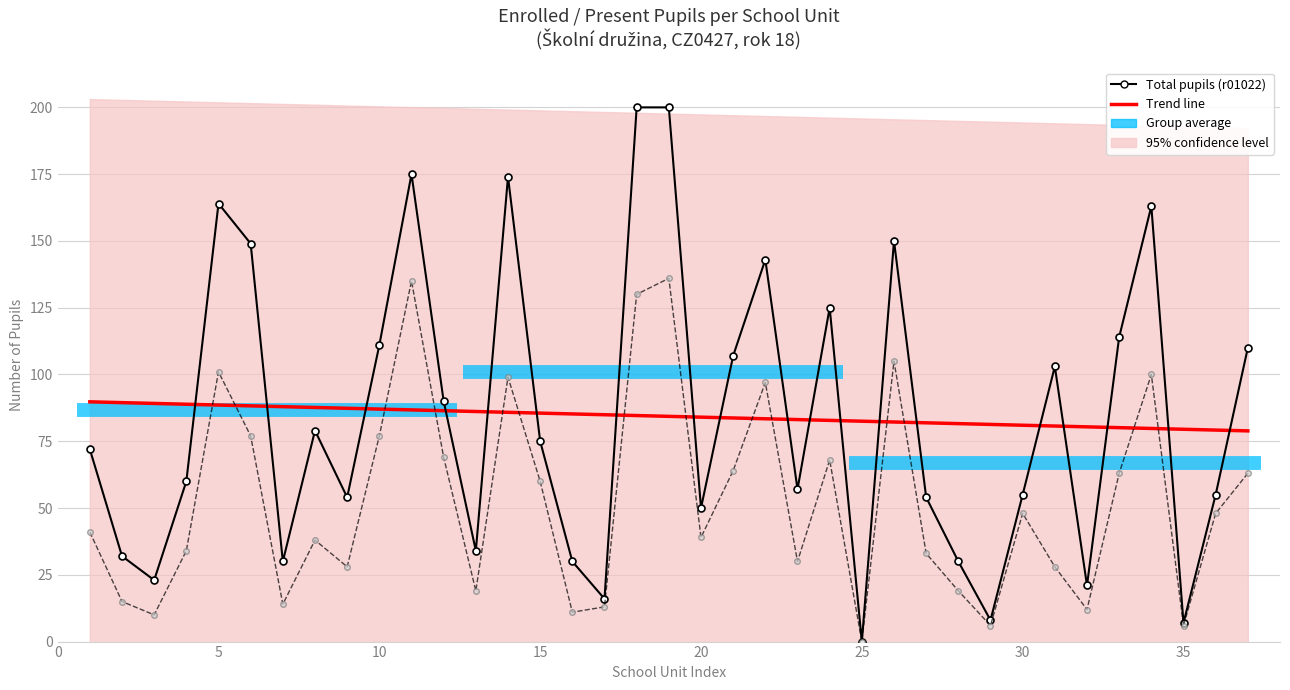

Rank the categories by value from lowest to highest.

row_25, row_35, row_29, row_17, row_32, row_3, row_7, row_16, row_28, row_2, row_13, row_20, row_9, row_27, row_30, row_36, row_23, row_4, row_1, row_15, row_8, row_12, row_31, row_21, row_37, row_10, row_33, row_24, row_22, row_6, row_26, row_34, row_5, row_14, row_11, row_18, row_19